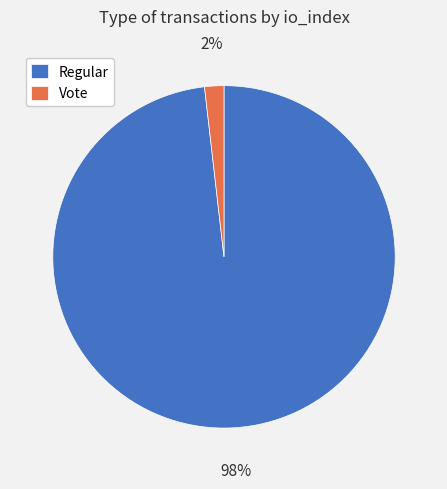

Which has a higher value, Regular or Vote?

Regular